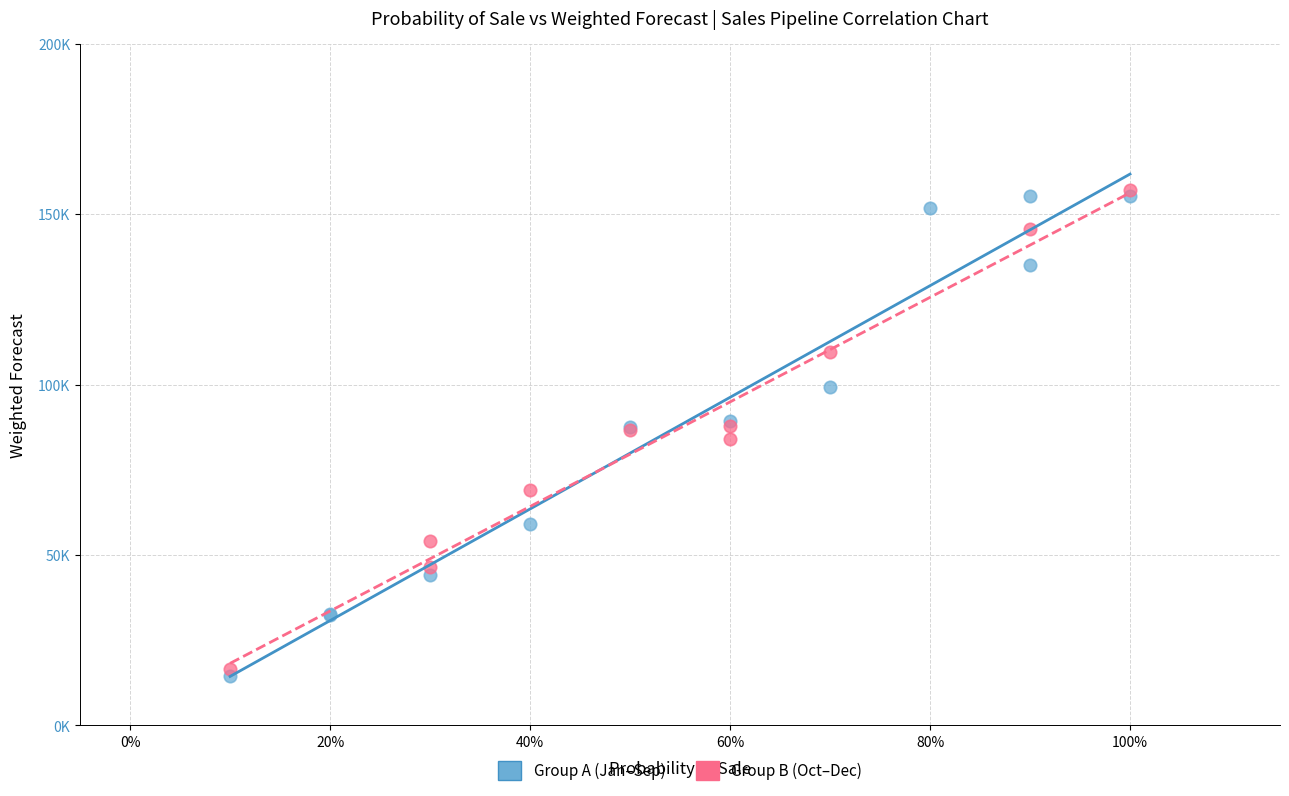

Which series contains the lowest Y value?

Group A (Jan–Sep)